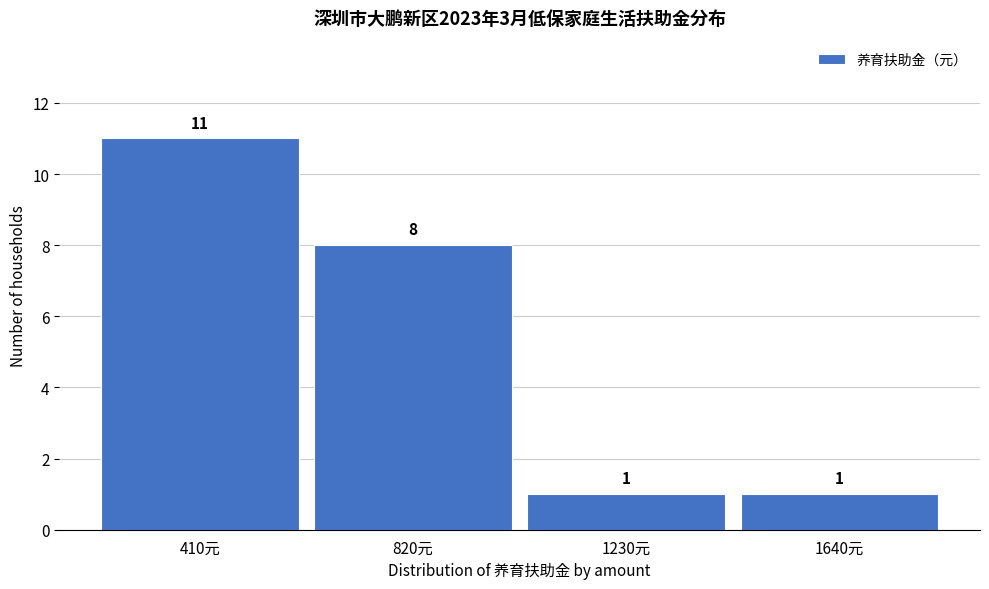

Reading left to right, what are all the values shown in this chart?

11	8	1	1